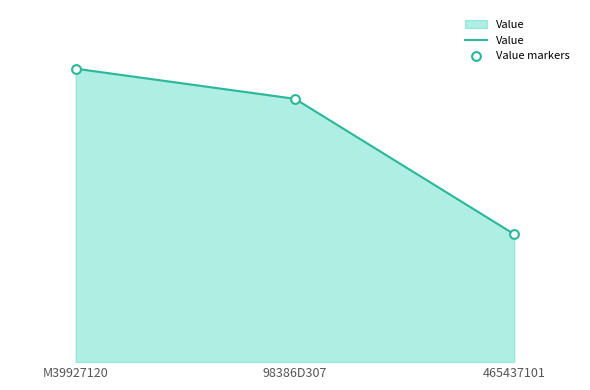

Does the chart have visible grid lines?

No